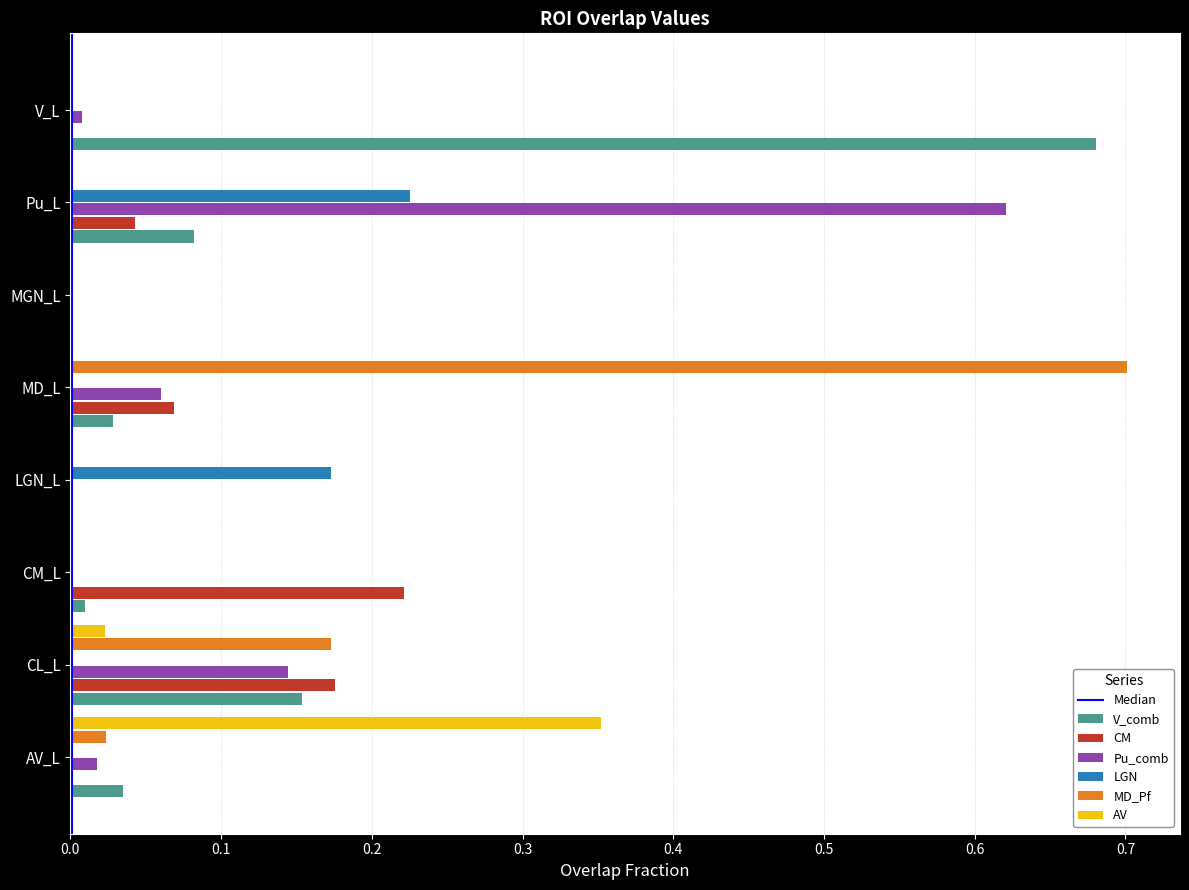

Which series changed the most between CL_L and MD_L?

MD_Pf